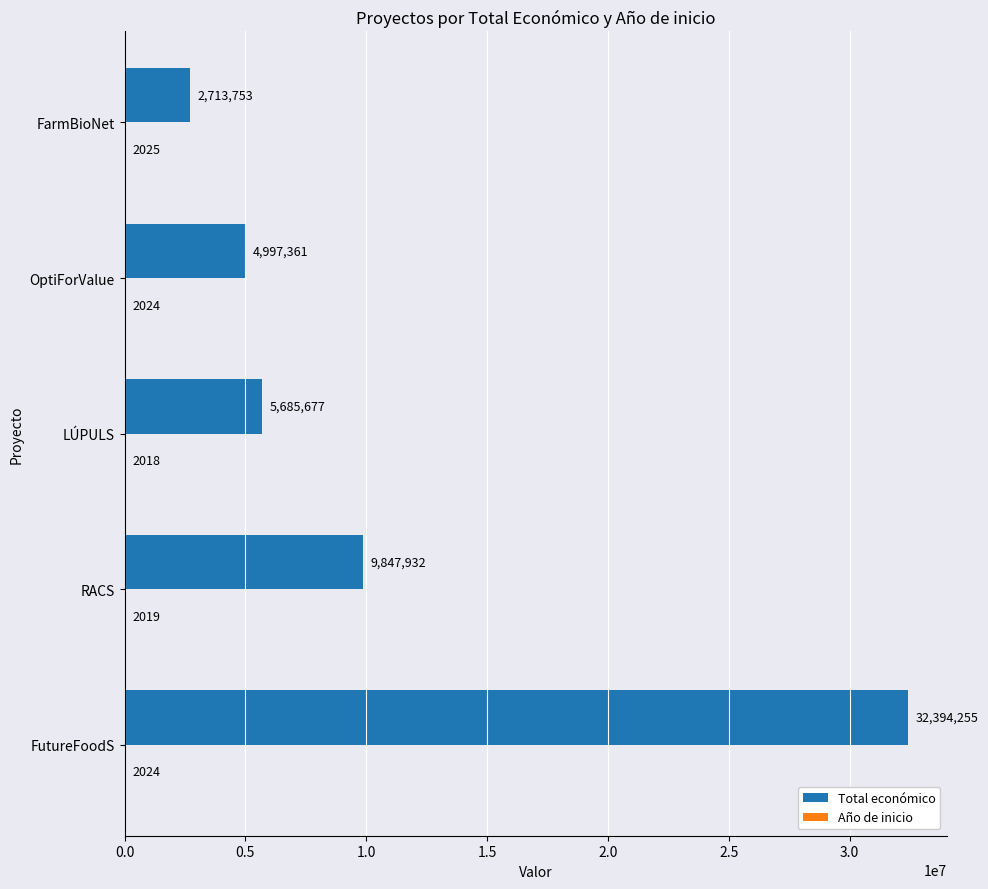

What is the total value across all series at RACS?

9849951